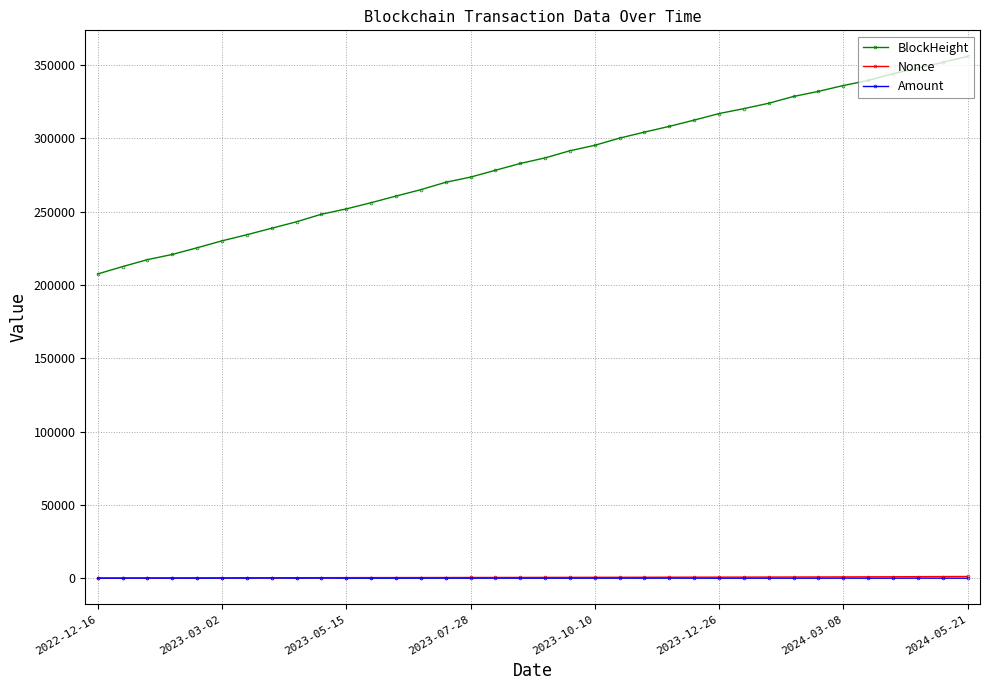

True or false: Amount and Nonce cross at least once.

False